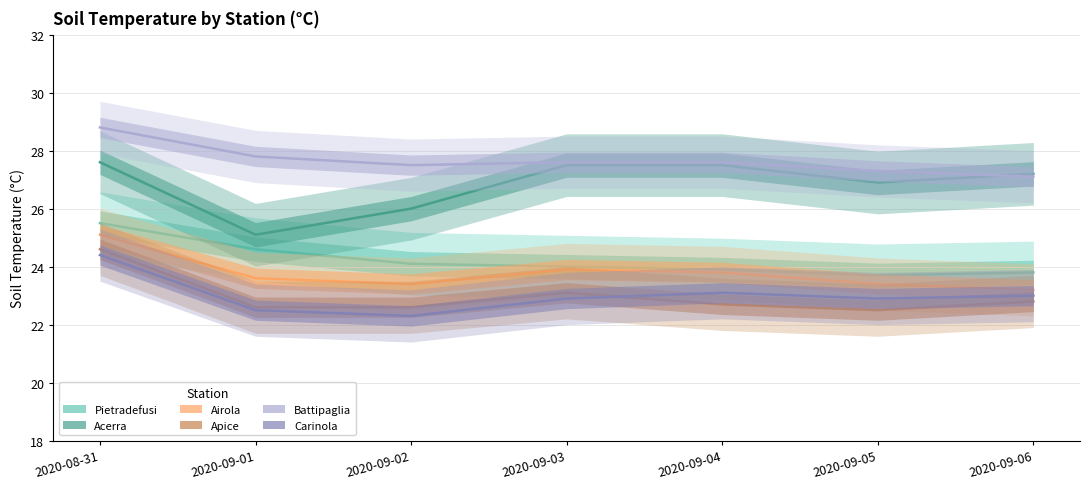

Which series has the largest range (max minus min)?

Acerra